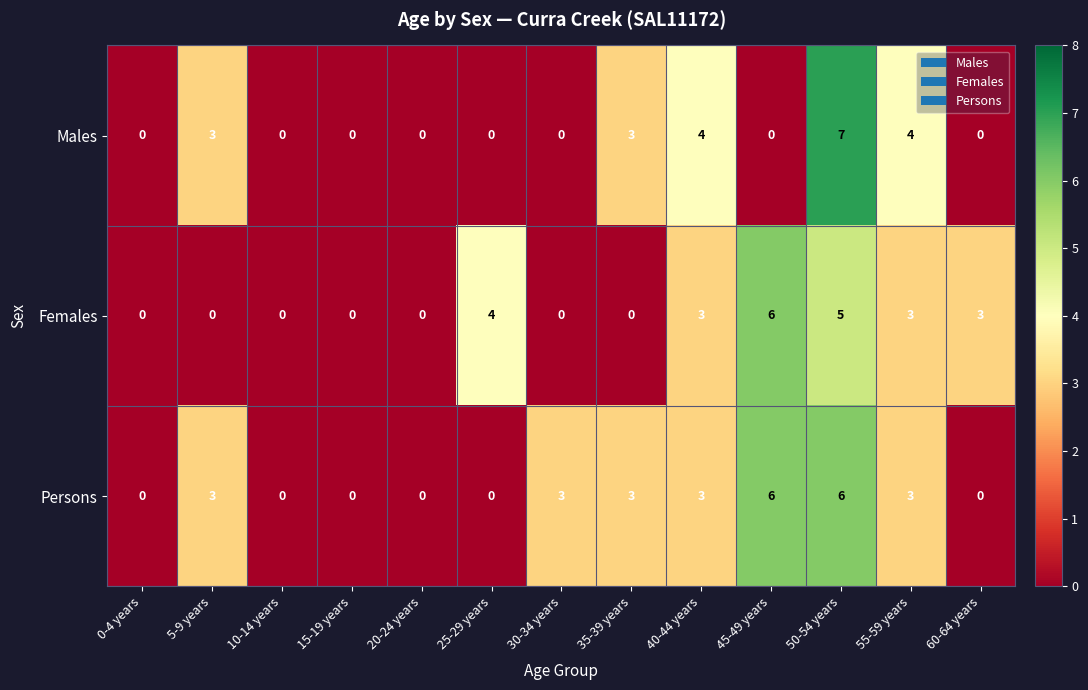

True or false: Persons has a value of 0 at 15-19 years.

True